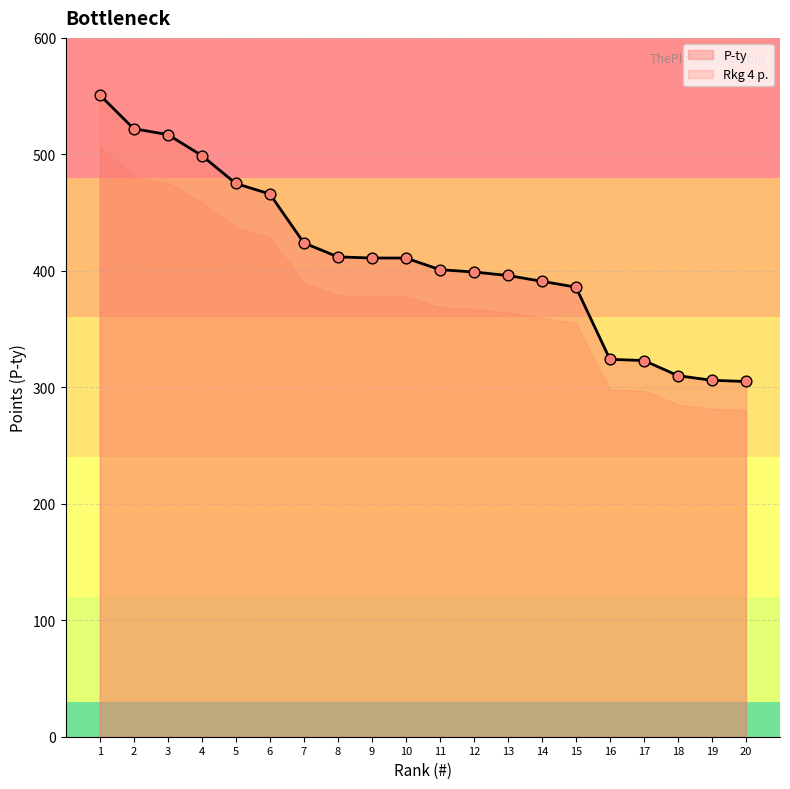

Which series contains the lowest Y value?

P-ty